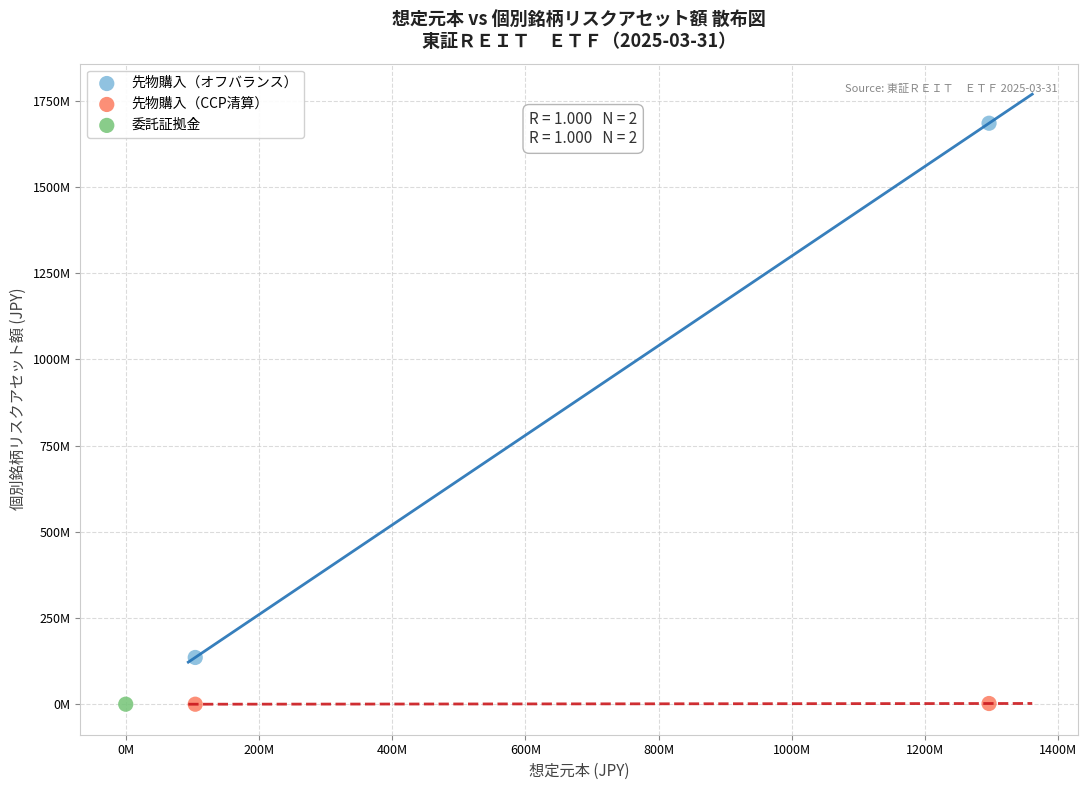

What are all the series names shown in the legend?

先物購入（オフバランス）, 先物購入（CCP清算）, 委託証拠金